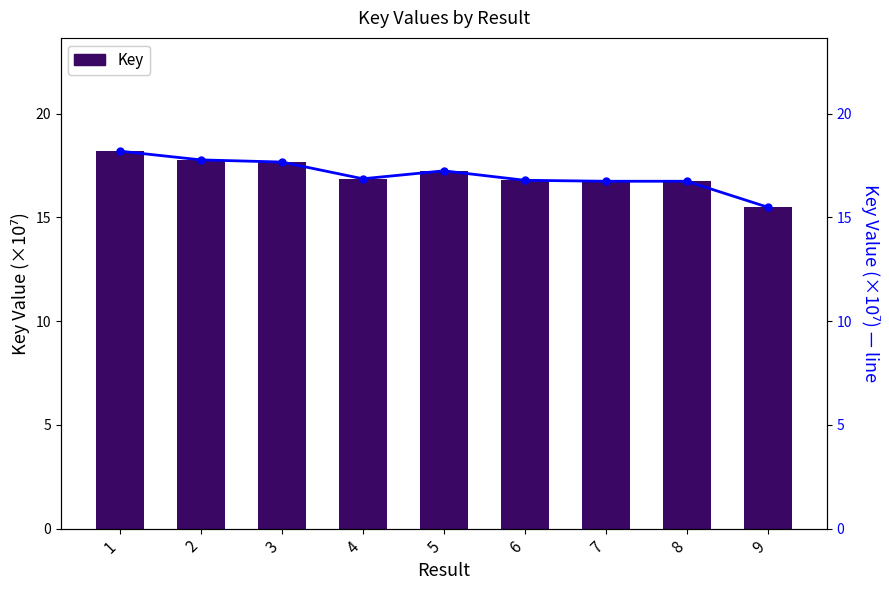

What is the lowest value of the Key series?

15.5